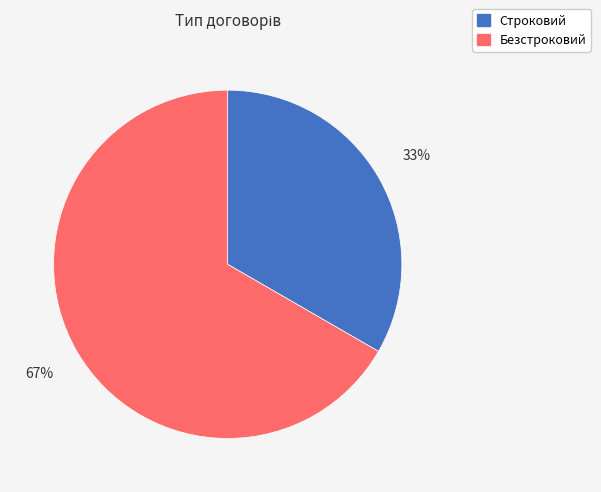

To the nearest percent, what is the combined percentage of Безстроковий and Строковий?

100%